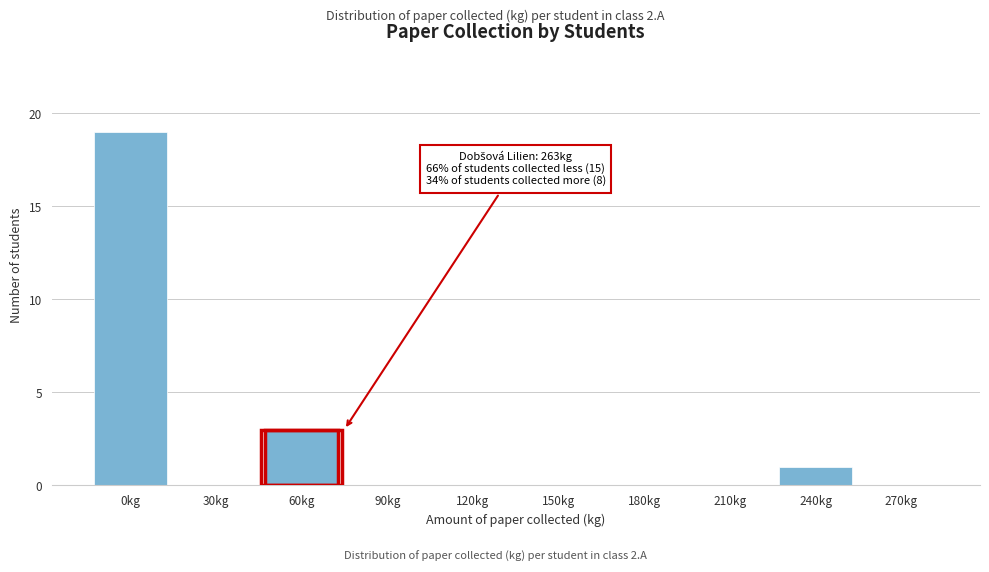

Reading left to right, extract all data points from this chart.

0kg=19	30kg=0	60kg=3	90kg=0	120kg=0	150kg=0	180kg=0	210kg=0	240kg=1	270kg=0